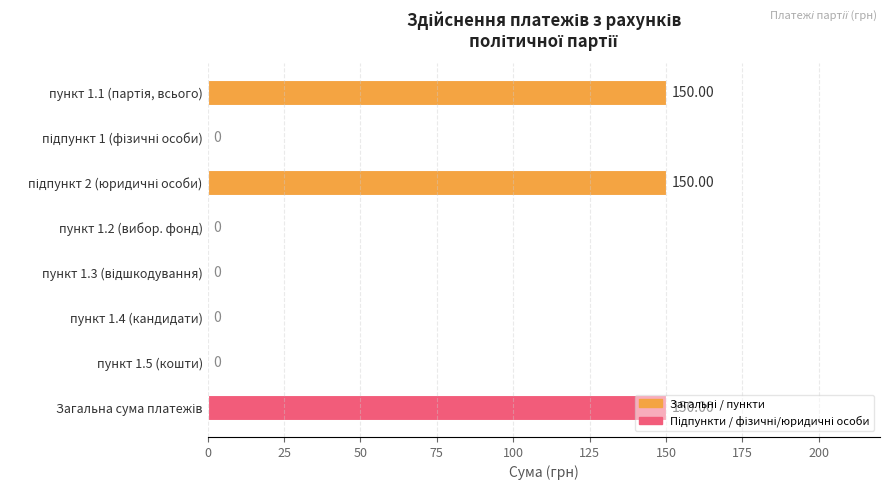

What is the sum of all values?

450